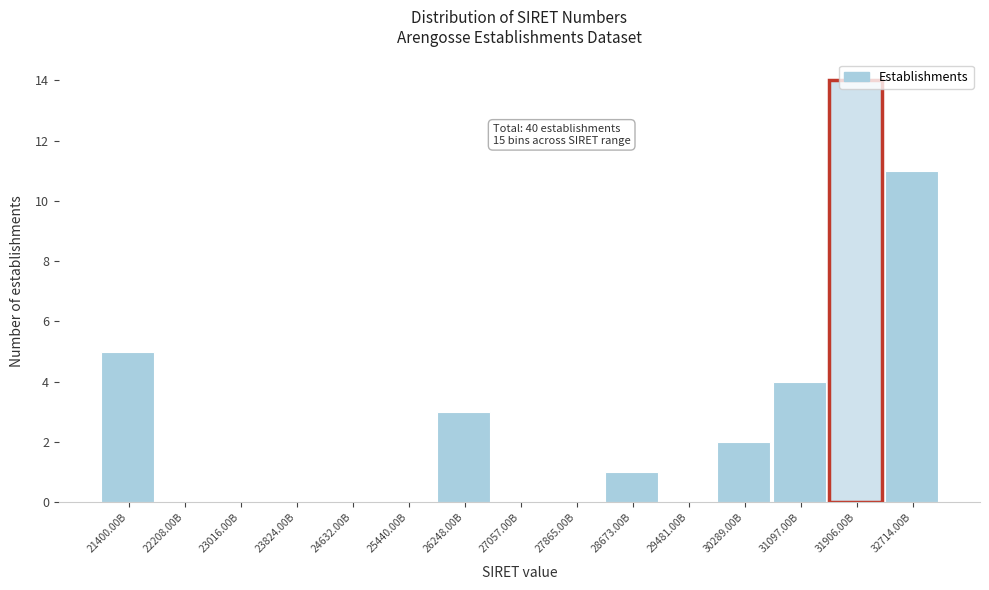

Between 28673.00B and 31097.00B, which is larger?

31097.00B